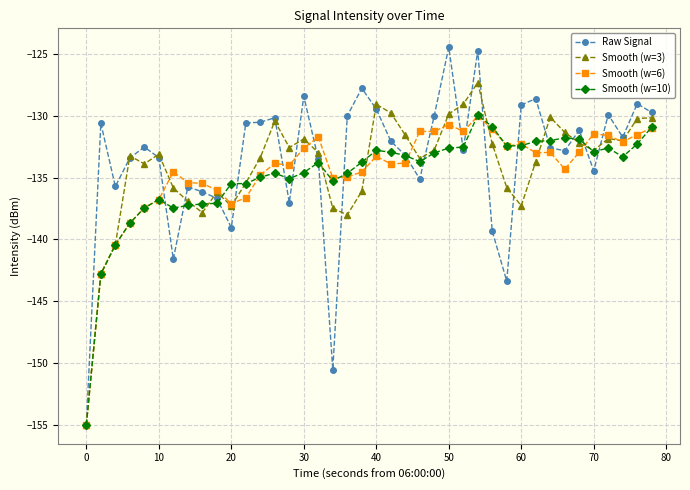

True or false: Raw Signal has more than 2 points higher than both neighbors.

True